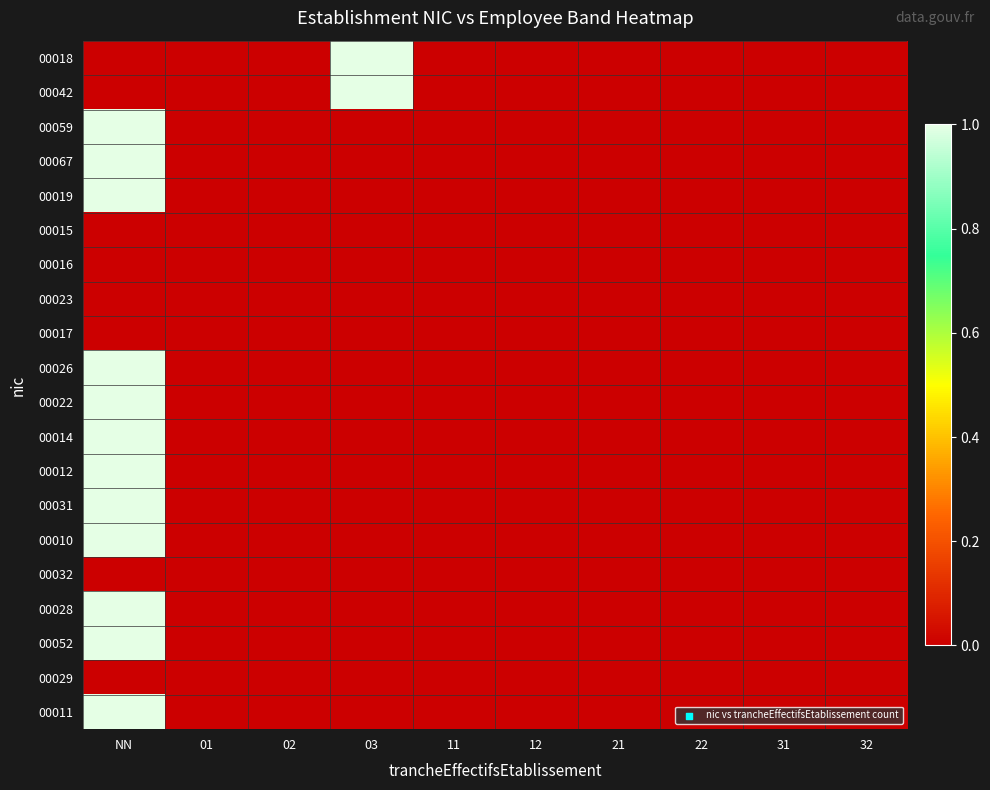

At which category does the chart reach its peak across all series?

03